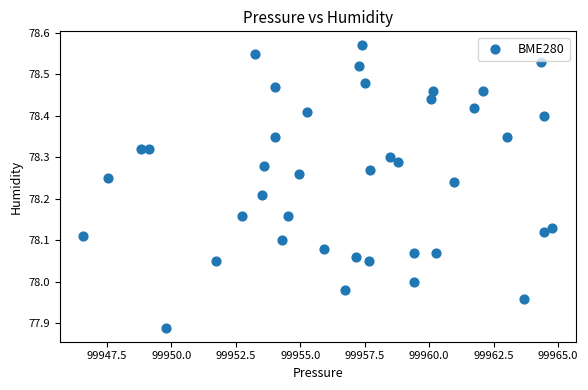

What is the range of Y values (max minus min)?

0.7